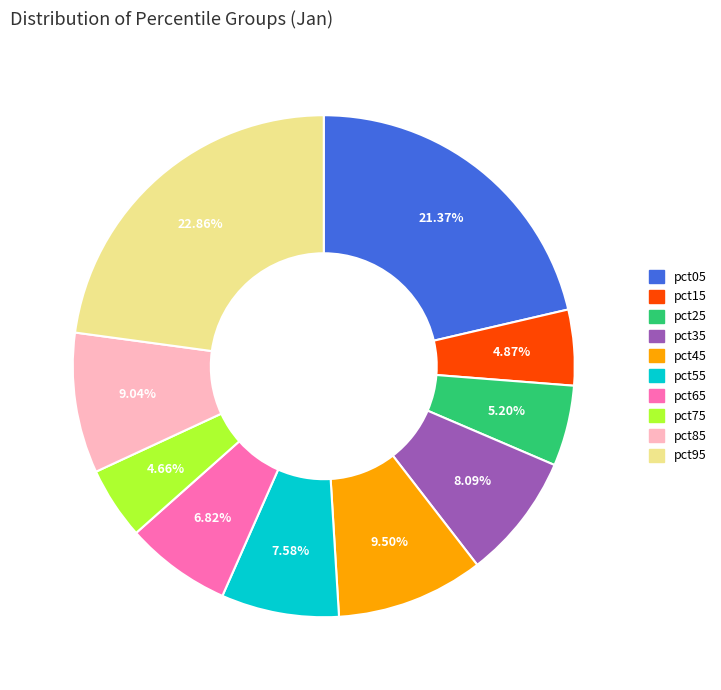

Combined, do pct35 and pct45 account for over 50%?

No